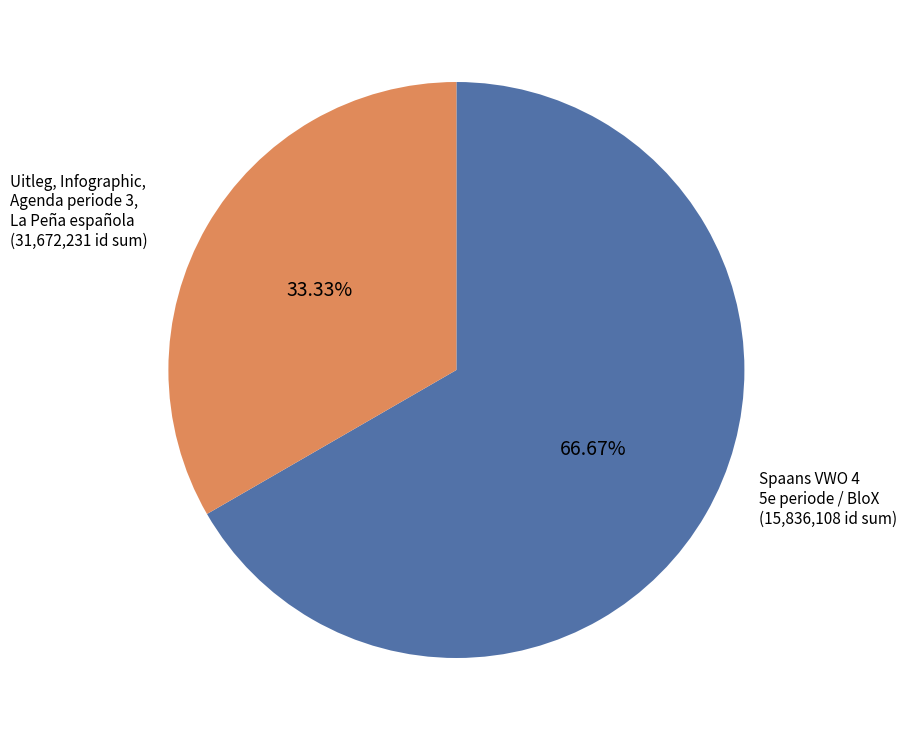

Does any single category account for the majority?

Yes